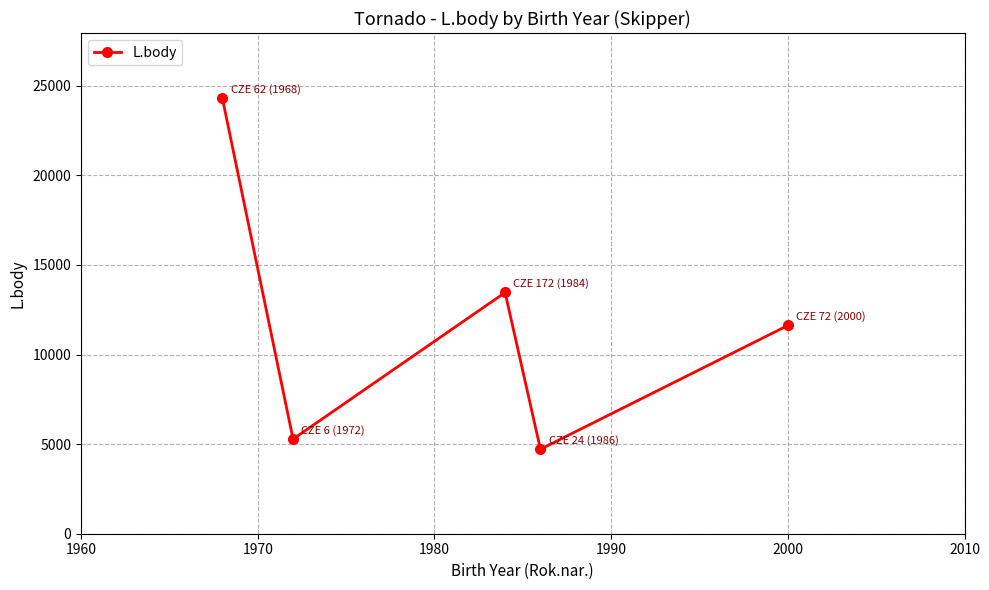

Is this an area chart (filled region under the line)?

No